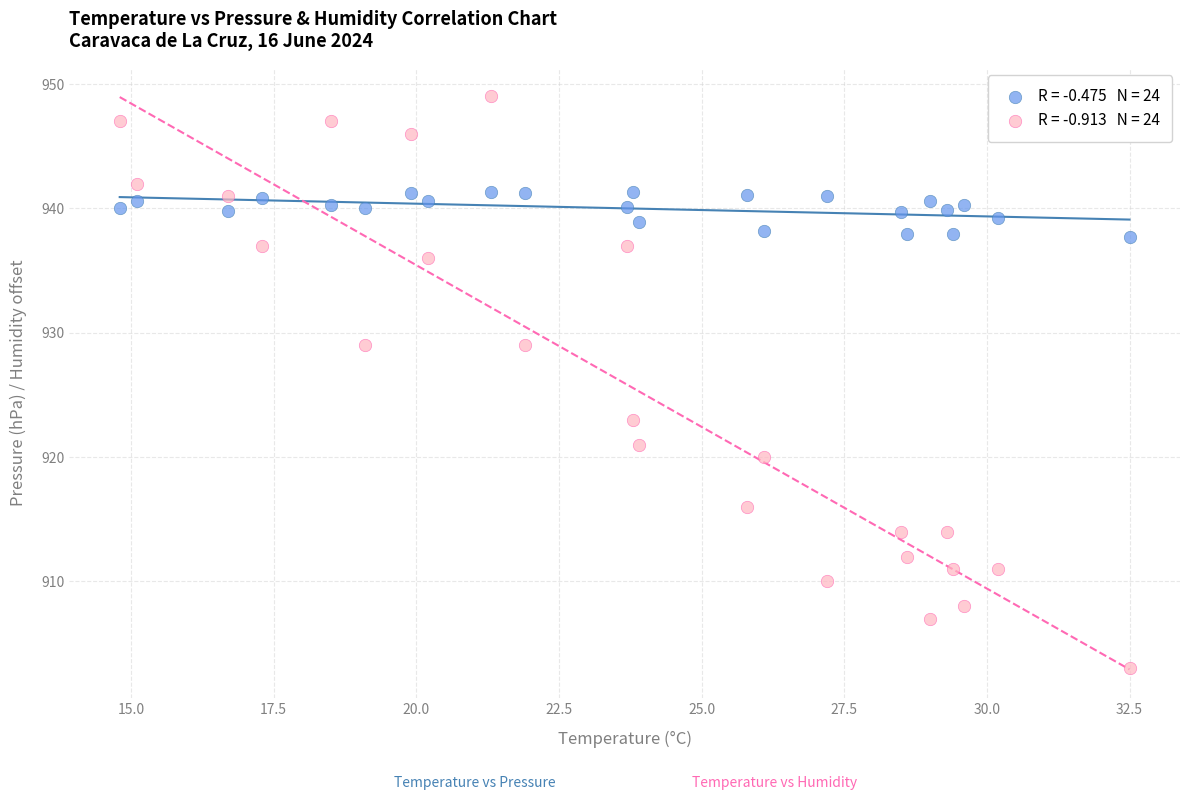

Across all data points, what is the range of Y values (max minus min)?

46.0